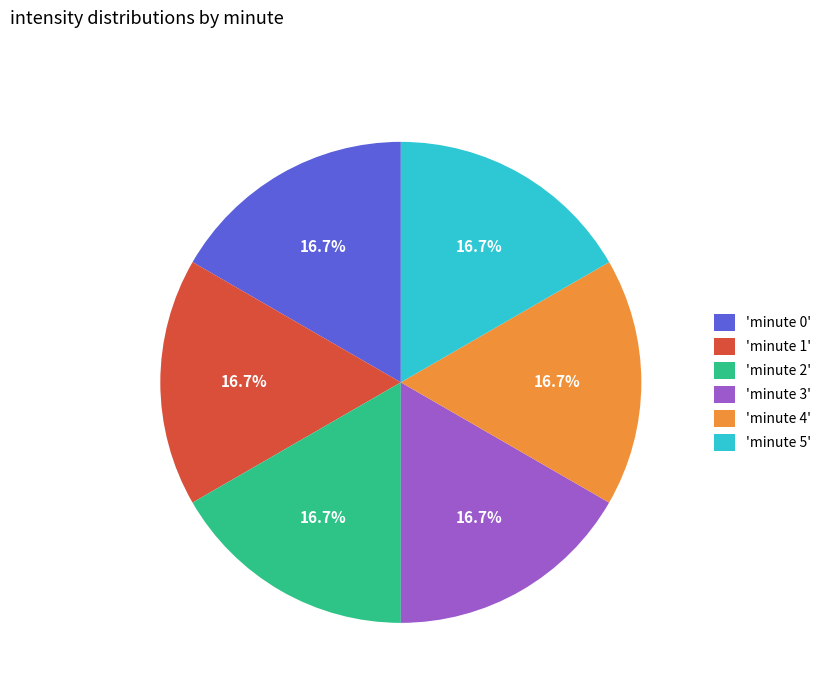

What portion of the pie excludes 'minute 0'?

83.3%